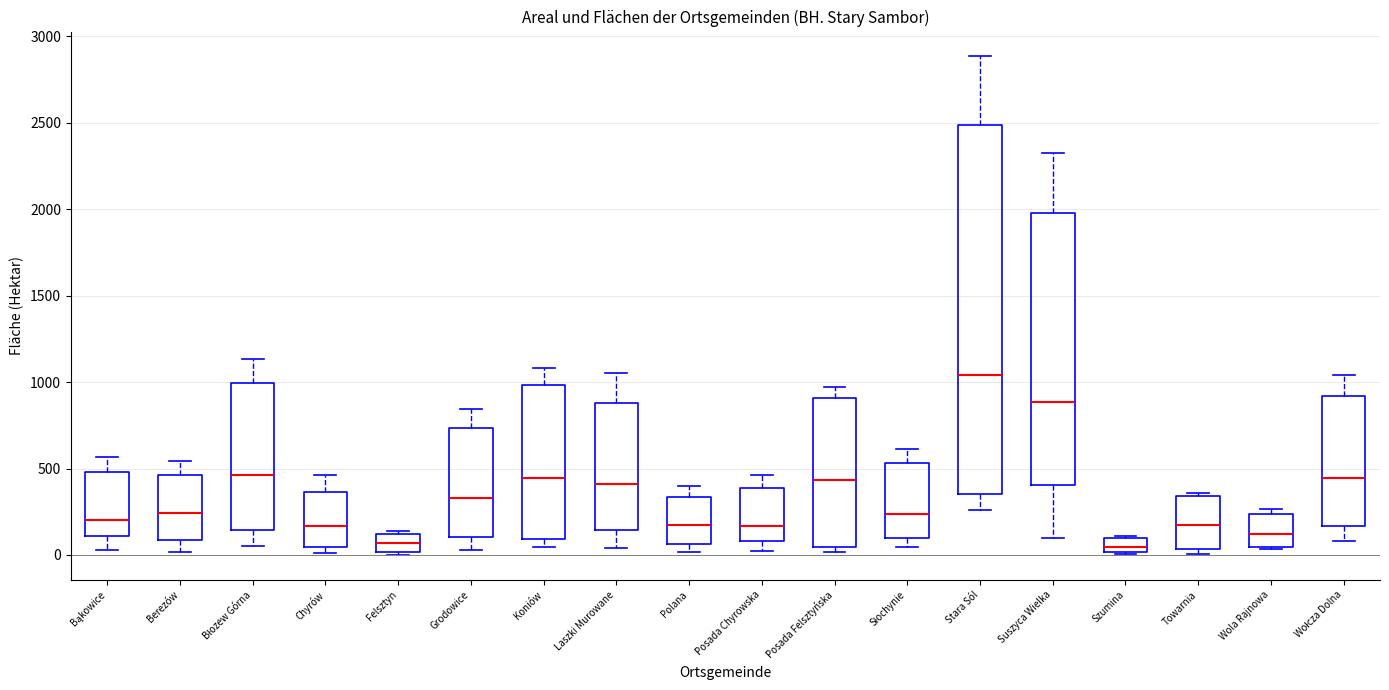

Which box is the tallest, from its lower edge to its upper edge?

Stara Sól